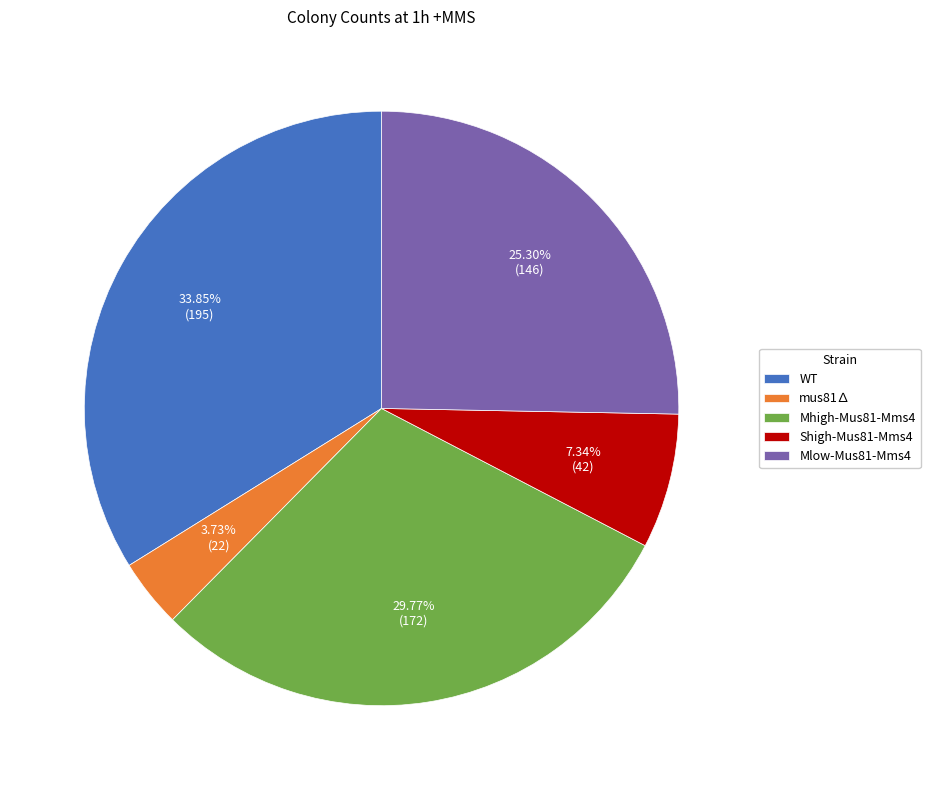

How many slices are in this pie chart?

5